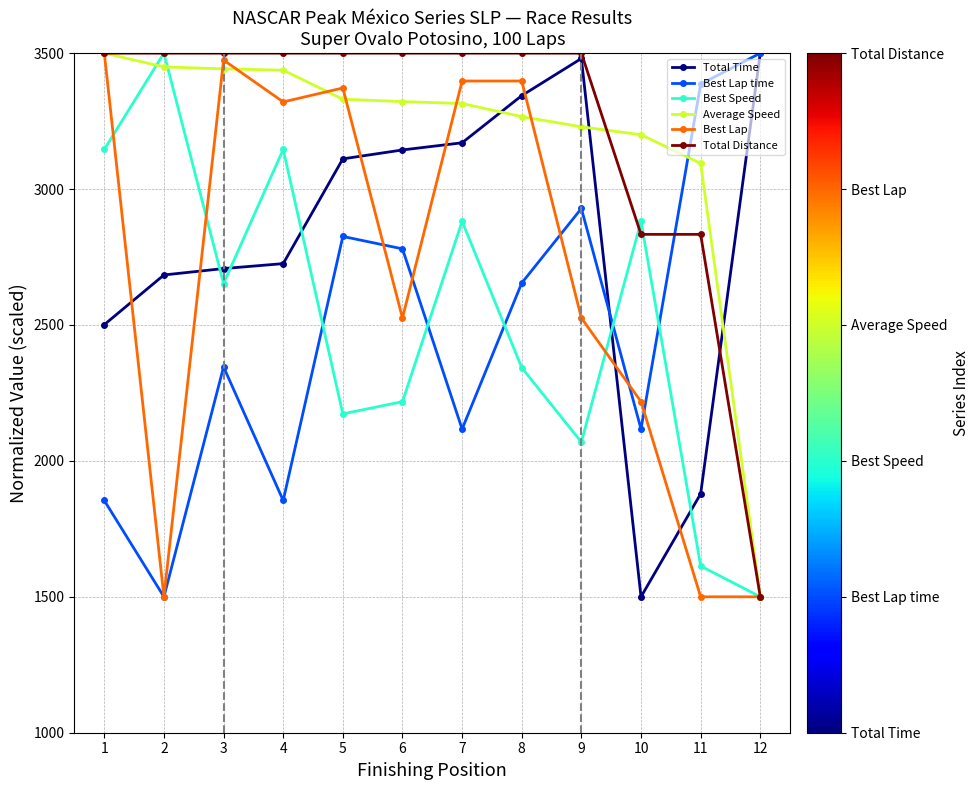

True or false: Total Distance has a value of 5404.9 at 6.

False